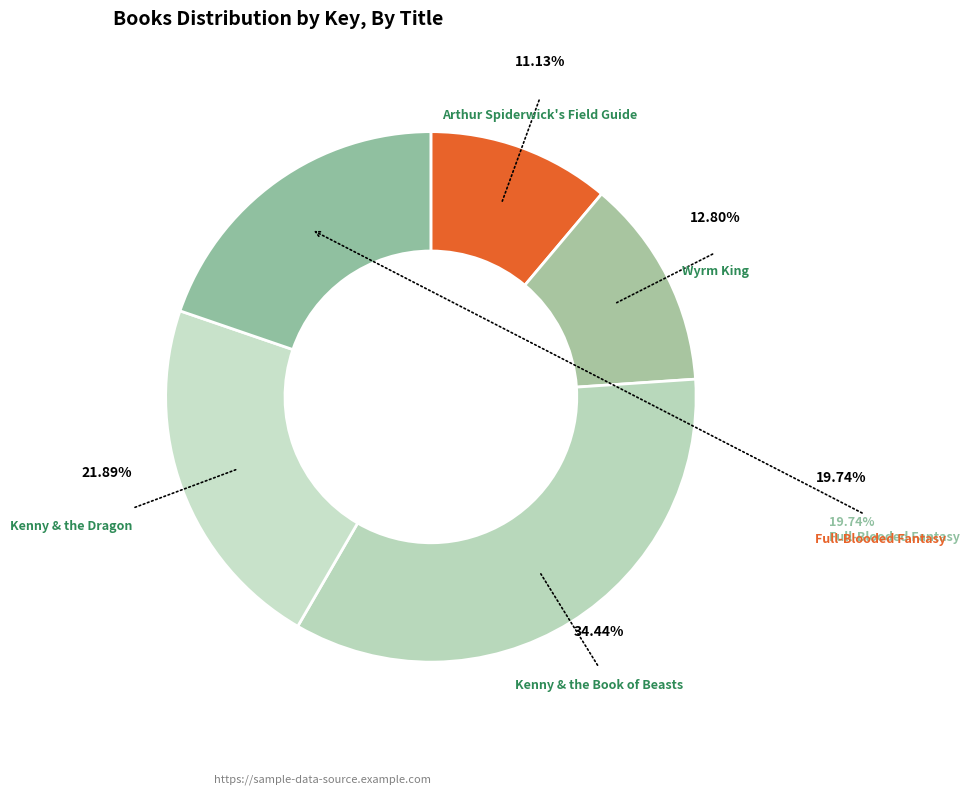

To the nearest percent, what is the difference between the largest and smallest slice percentages?

23%